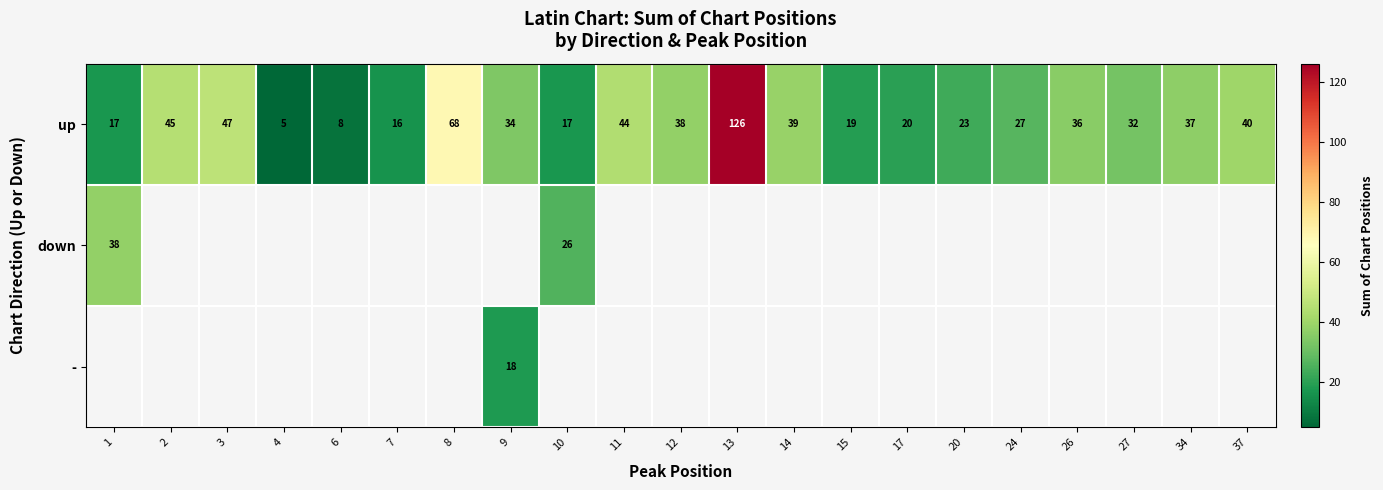

Is it true that up equals 36 at 24?

False